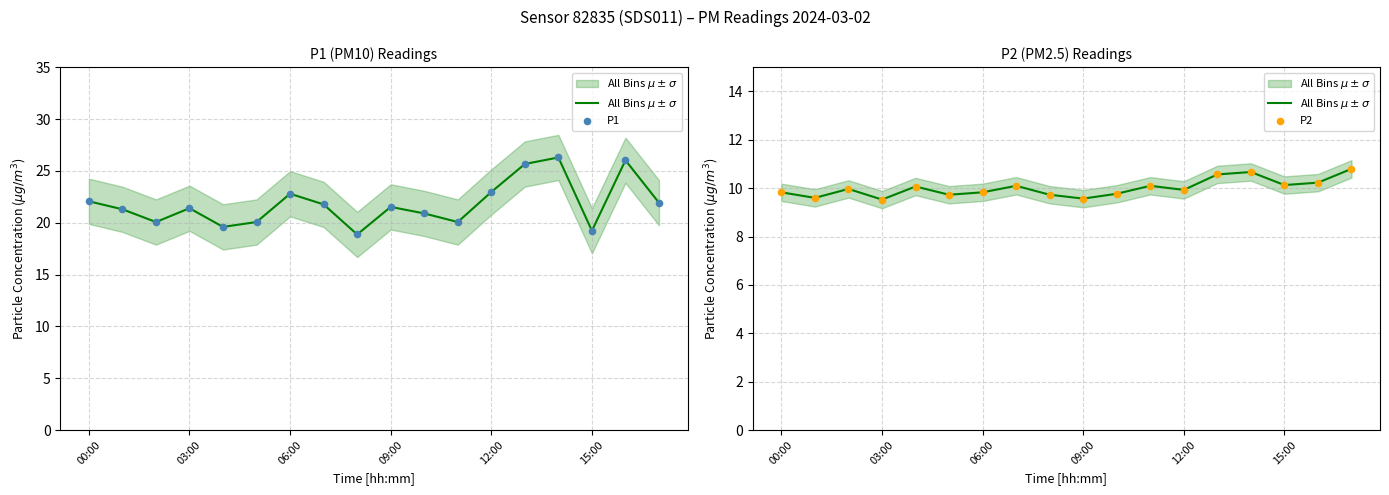

Which series contains the lowest Y value?

All Bins $\mu \pm \sigma$